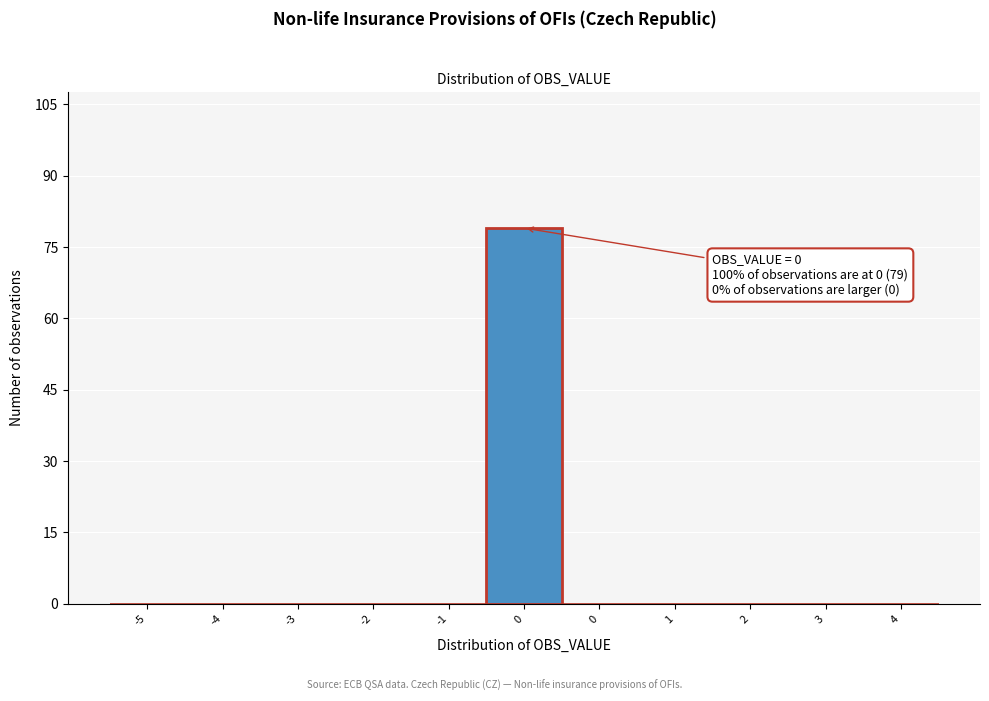

Count the number of categories in the chart.

11